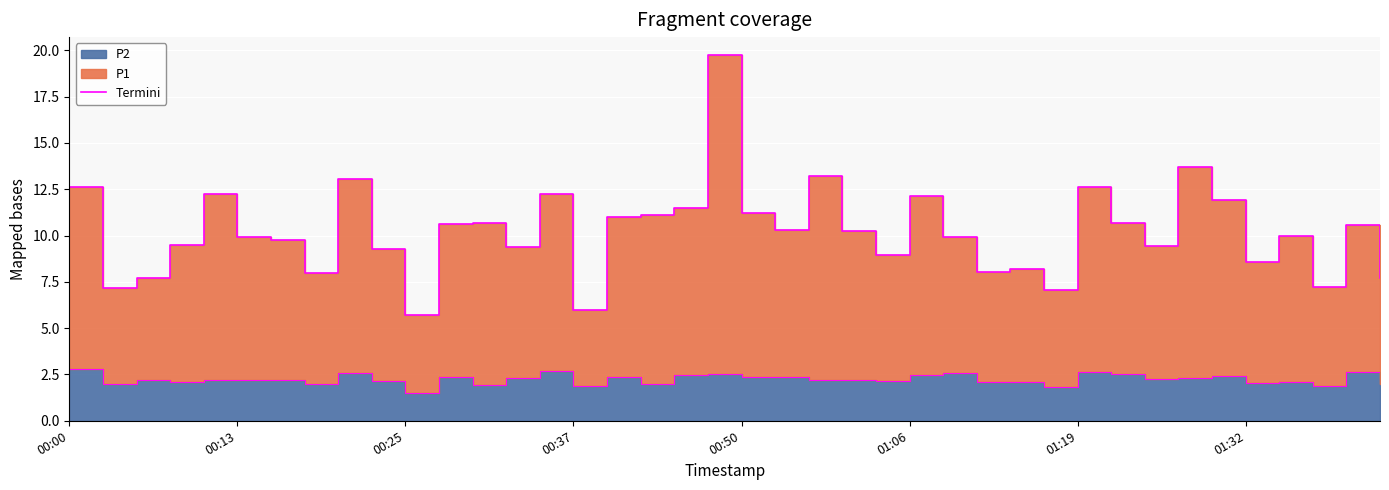

How many points are lower than both their immediate neighbors (excluding endpoints)?

12